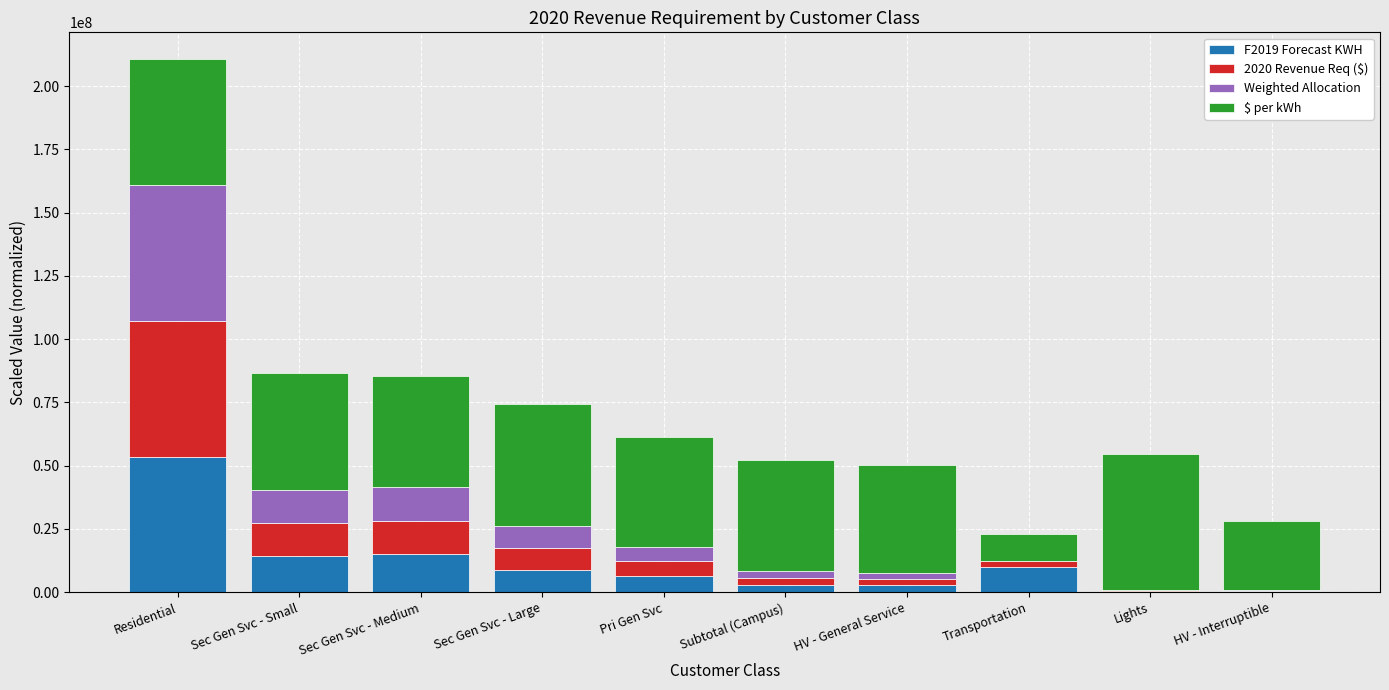

At which category is the sum across all series the highest?

Residential